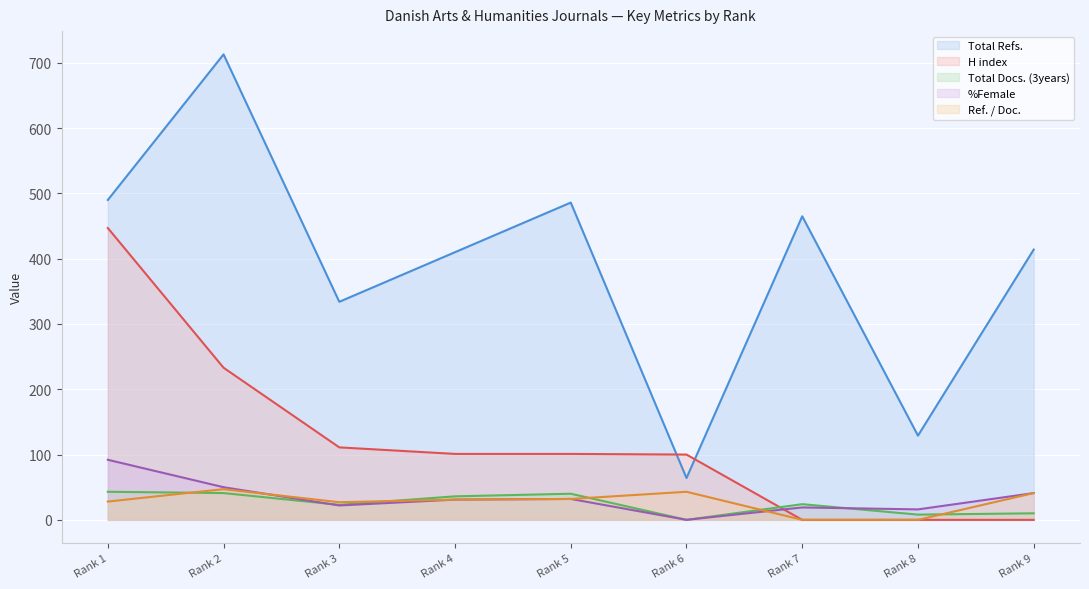

The H index series shows 101 at Rank 5. True or false?

True